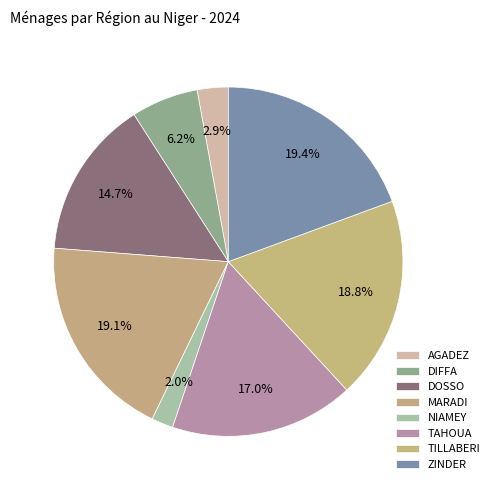

To the nearest percent, what is the difference between the largest and smallest slice percentages?

17%